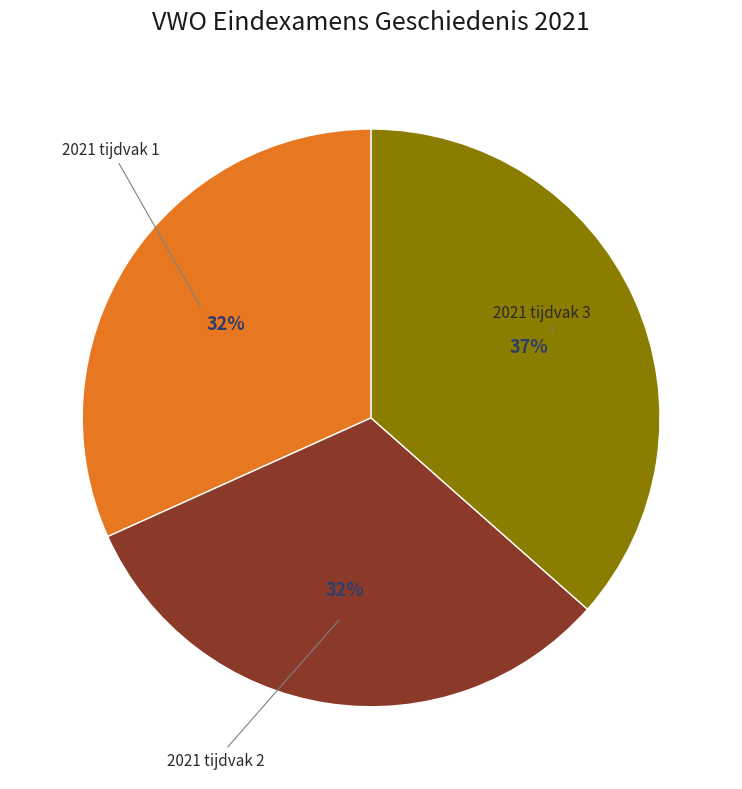

Is the sum of 2021 tijdvak 1 and 2021 tijdvak 3 greater than half?

Yes